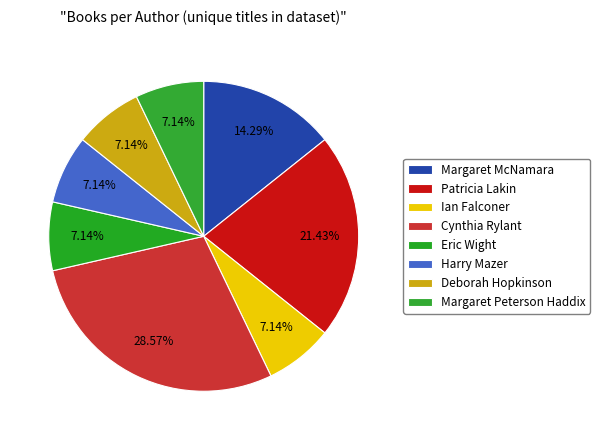

What is the change in value from Cynthia Rylant to Margaret Peterson Haddix?

-3